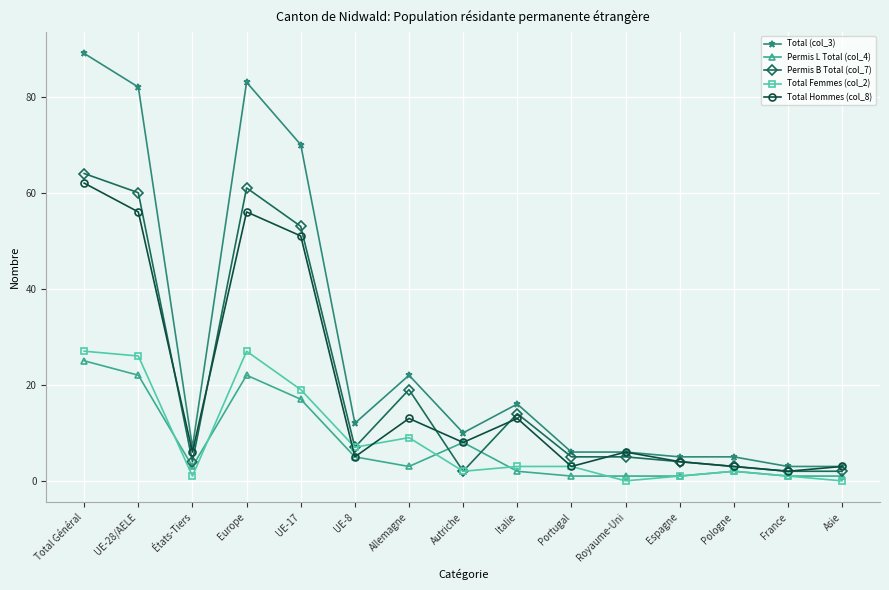

True or false: Total (col_3) and Permis L Total (col_4) intersect in this chart.

False